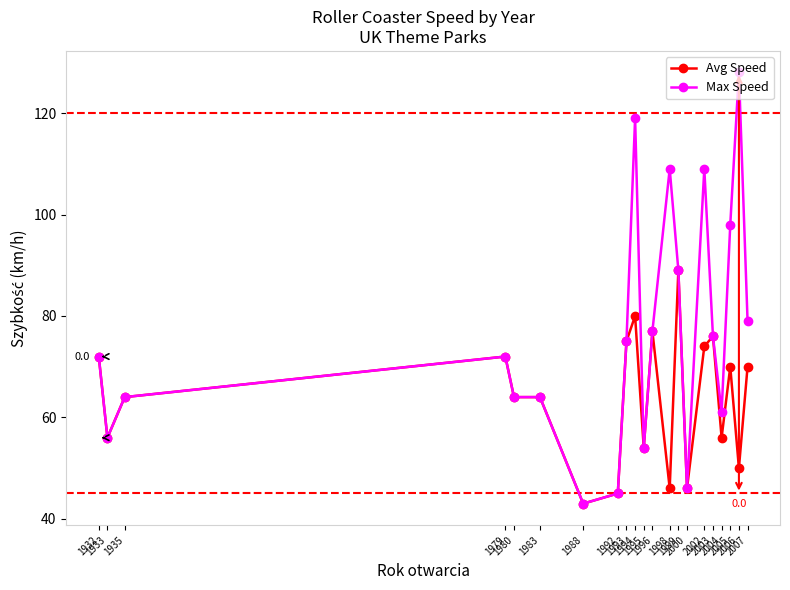

Does the chart have visible grid lines?

No